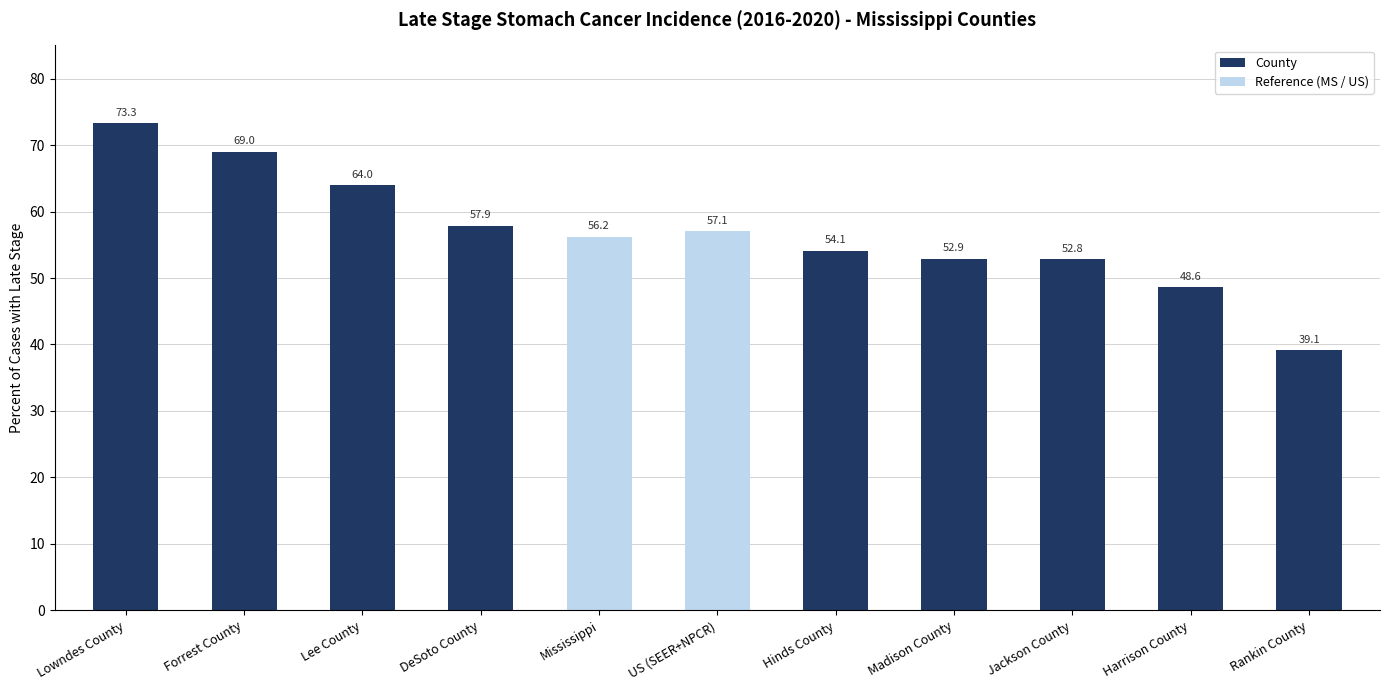

Reading right to left, transcribe all the data shown in this chart.

39.1	48.6	52.8	52.9	54.1	57.1	56.2	57.9	64.0	69.0	73.3